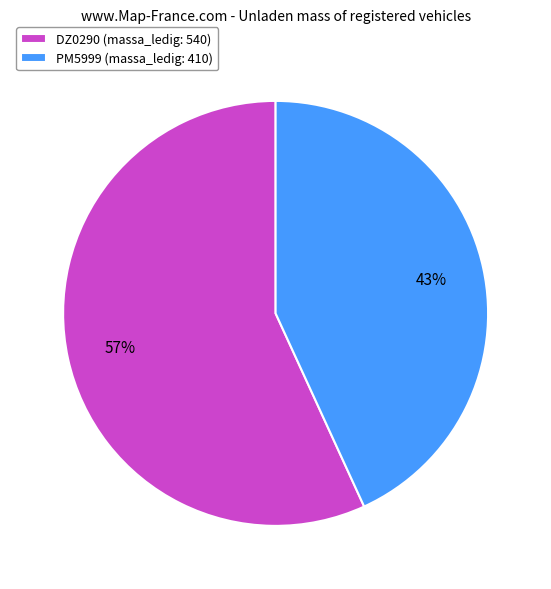

Count the number of slices in the pie.

2